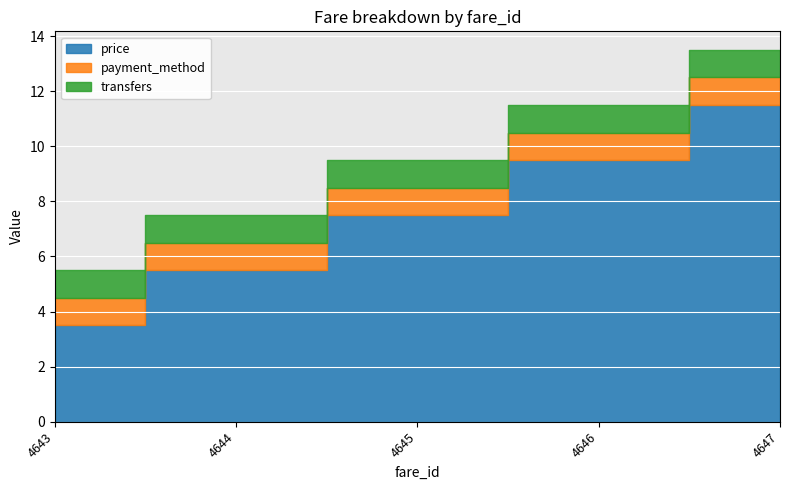

True or false: payment_method and price cross at least once.

False